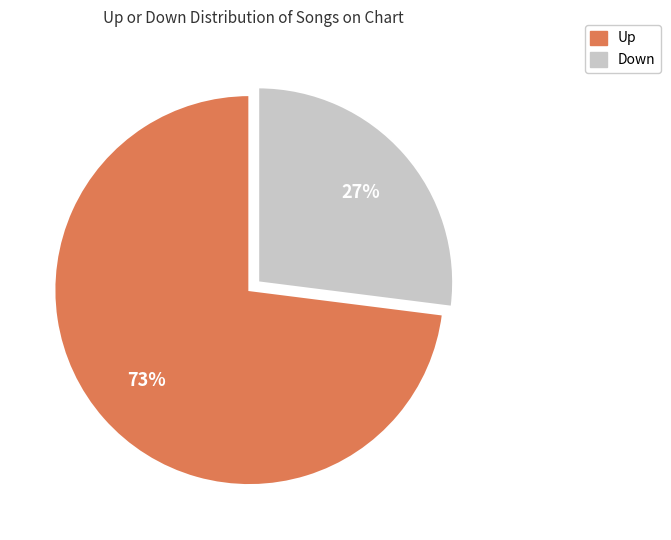

Is there any slice that represents more than half of the pie?

Yes